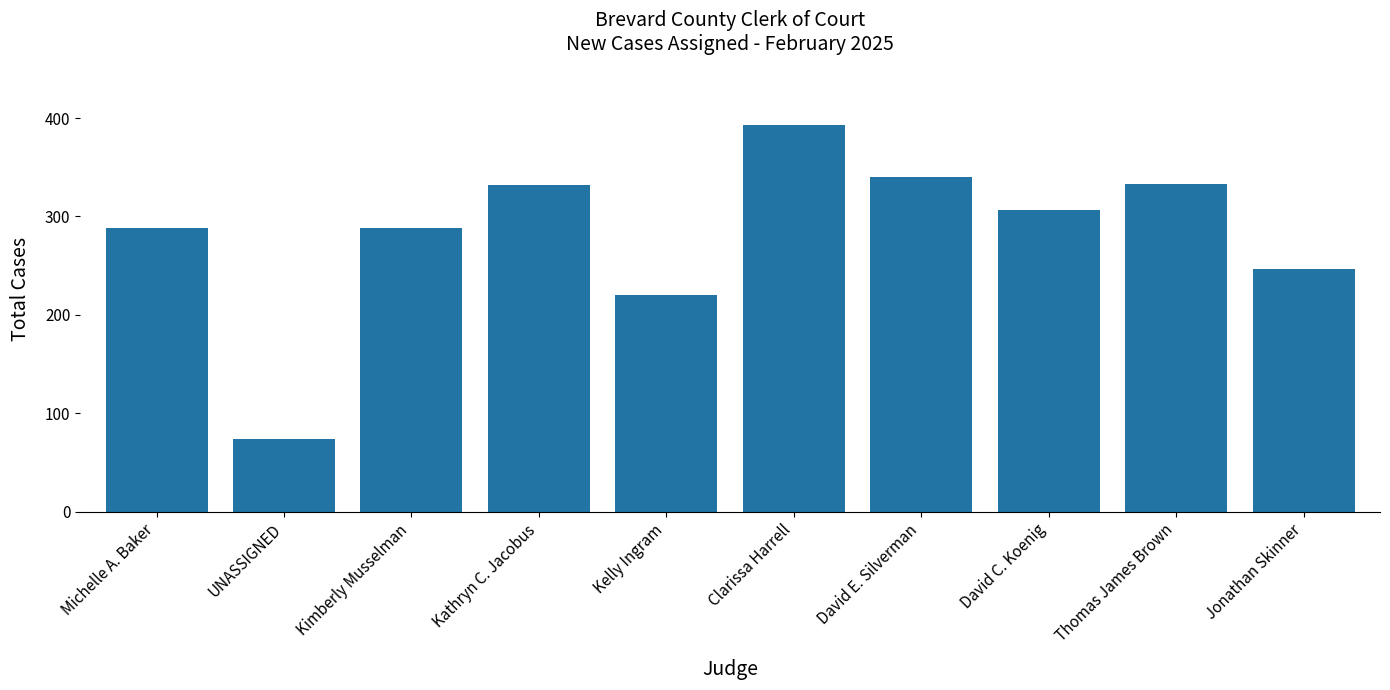

The value at Clarissa Harrell is 393. True or false?

True